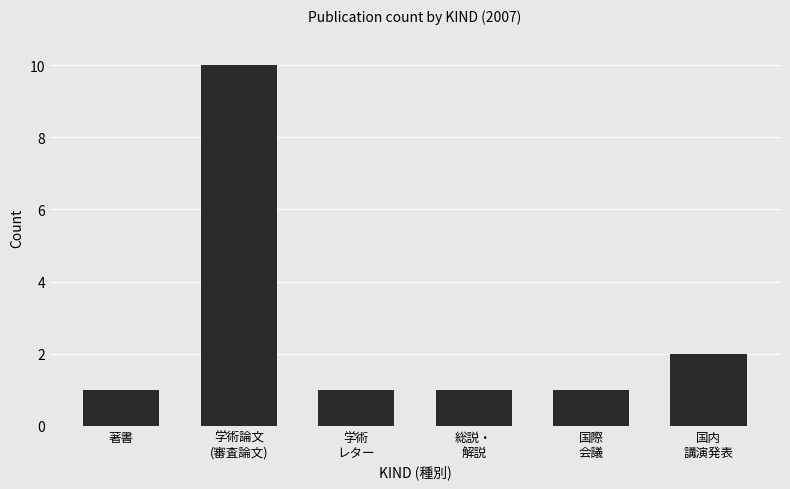

How many bars are there in total?

6